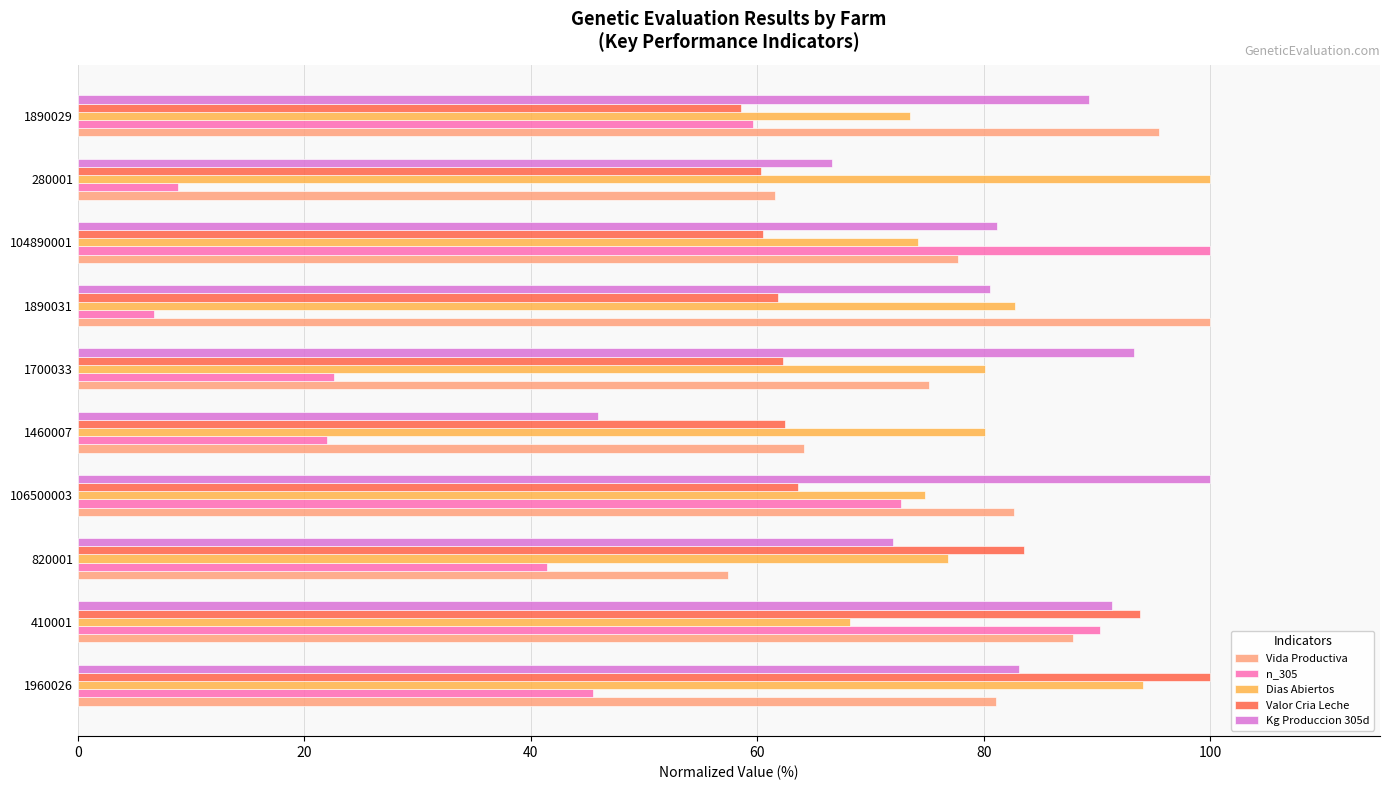

At how many categories does at least one series exceed 39?

10